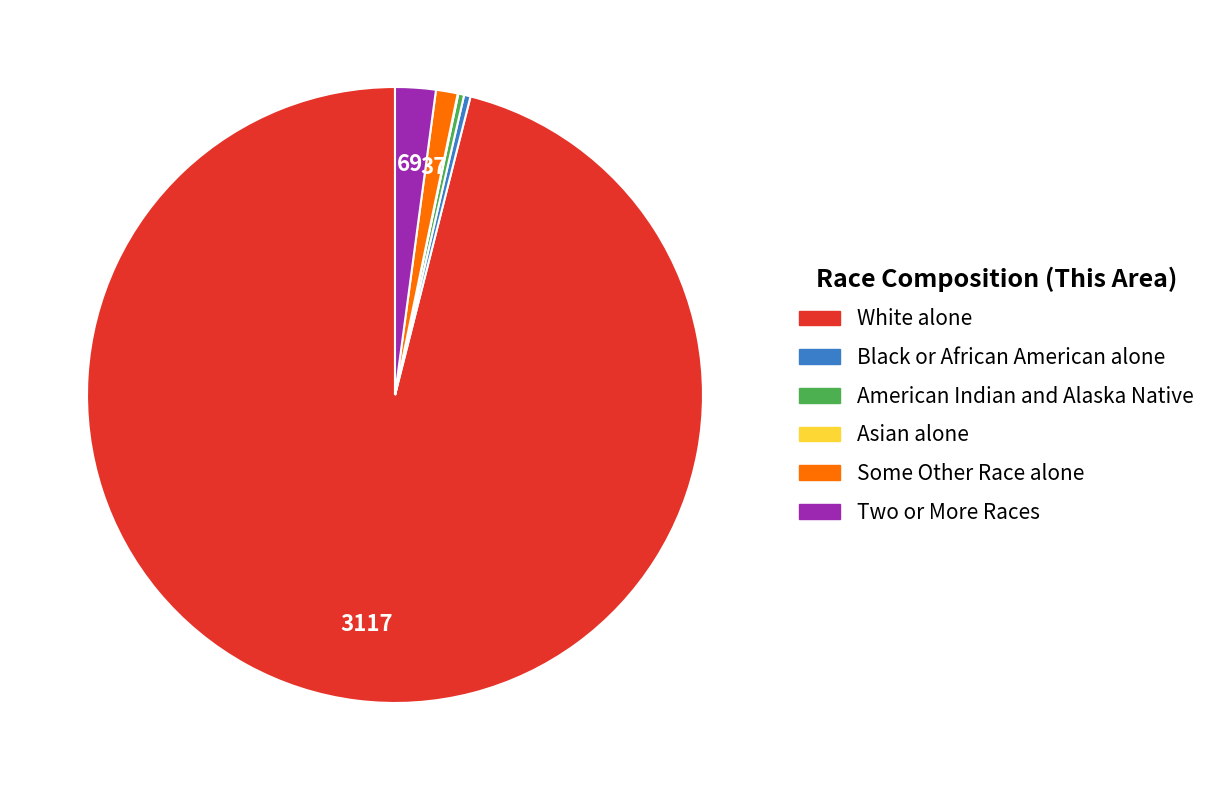

Does American Indian and Alaska Native represent more than half of the total?

No